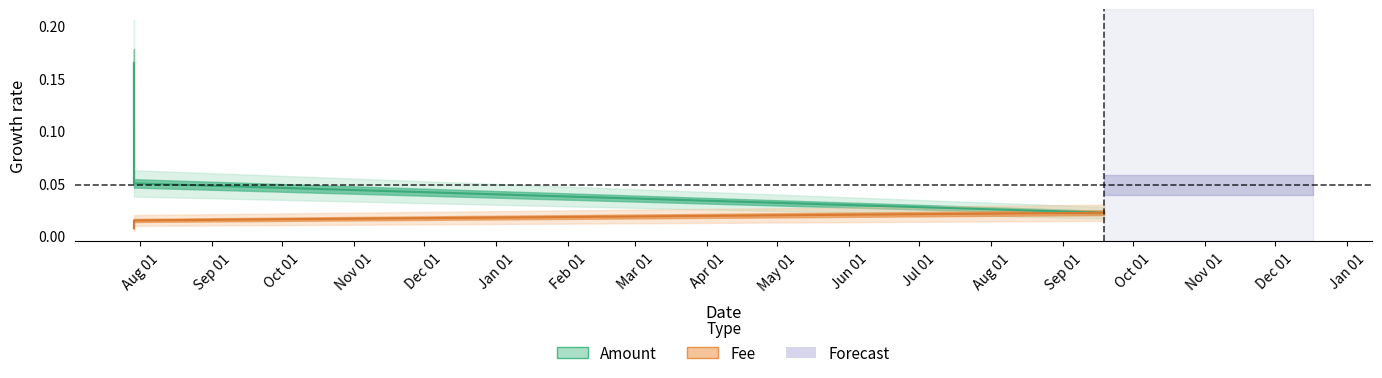

Reading left to right, what are all the values shown in this chart?

Amount: 2019-07-29 09:11:23=0.2	2019-07-29 09:16:54=0.1	2019-07-29 09:16:54=0.1	2020-09-18 12:47:14=0.0
Fee: 2019-07-29 09:11:23=0.0	2019-07-29 09:16:54=0.0	2019-07-29 09:16:54=0.0	2020-09-18 12:47:14=0.0